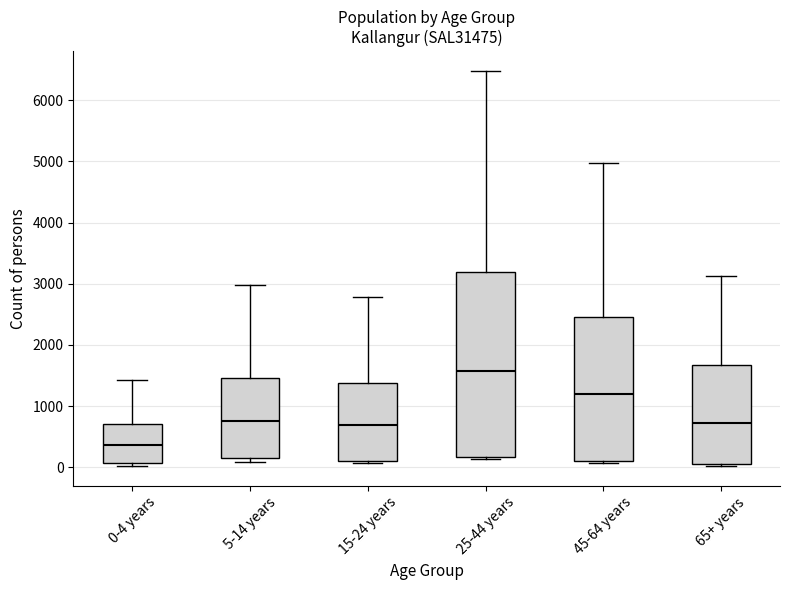

Which box's median line is the lowest?

0-4 years